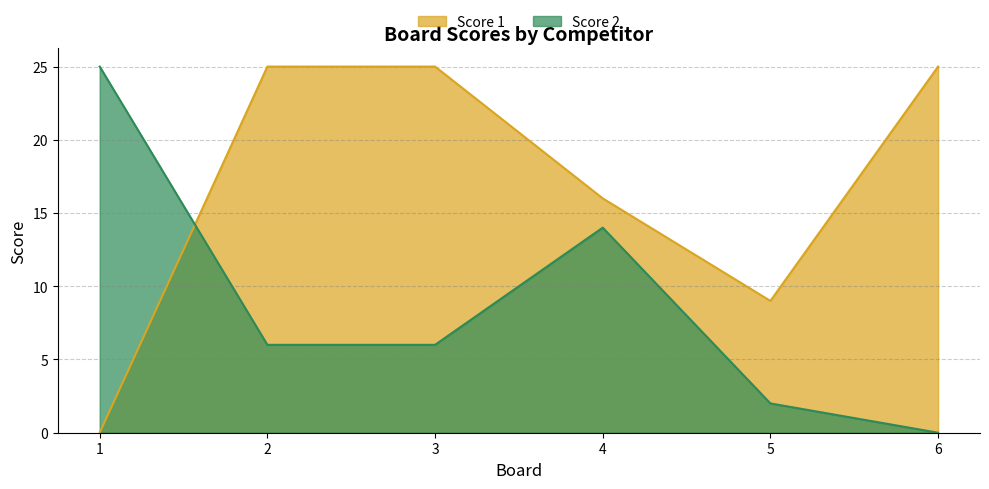

How many data points in Score 2 are above 6?

2